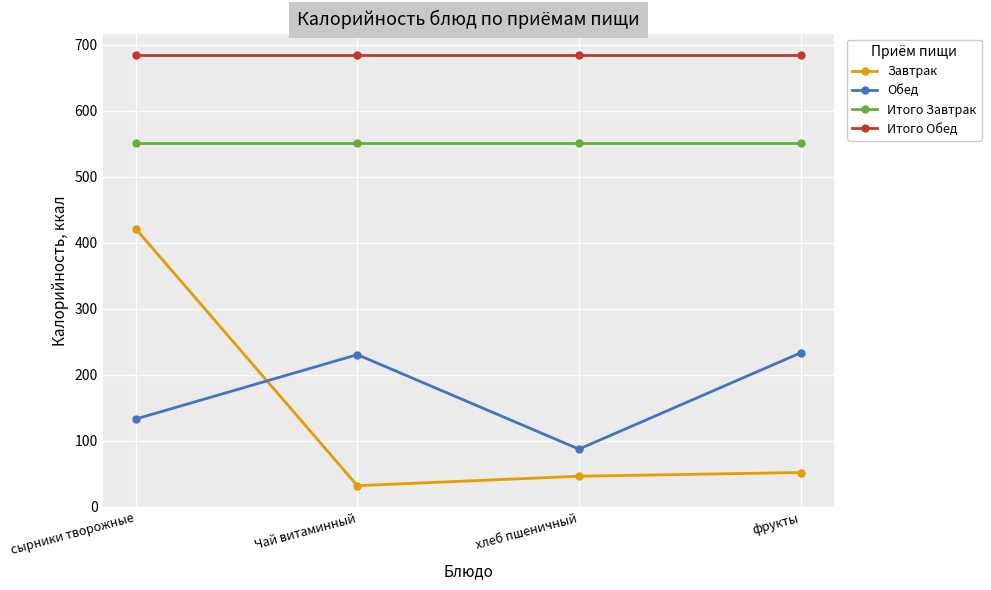

What is the total value across all series at сырники творожные?

1789.4